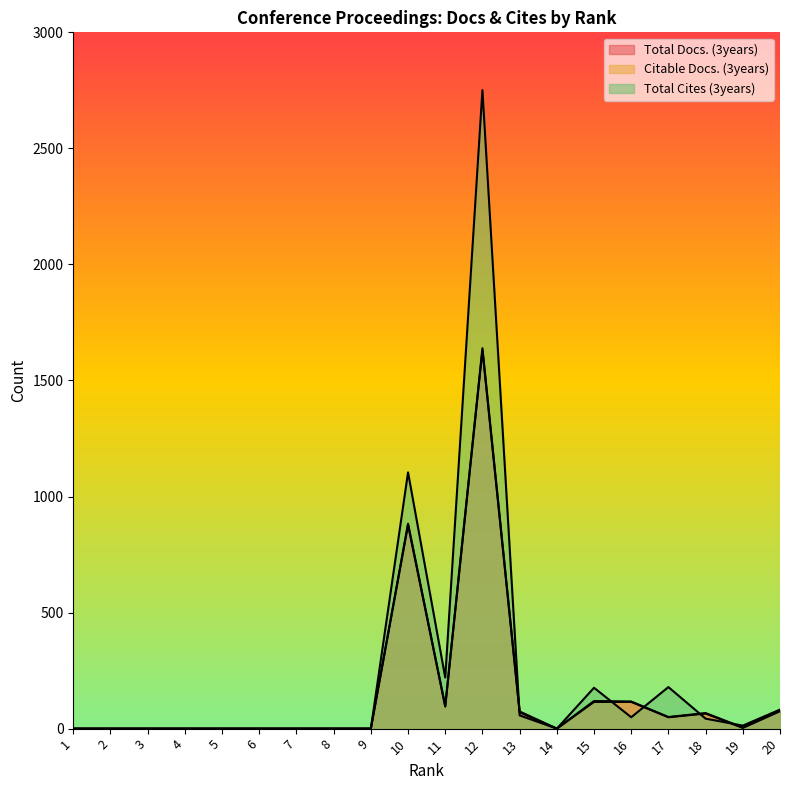

At which category is the sum across all series the highest?

12